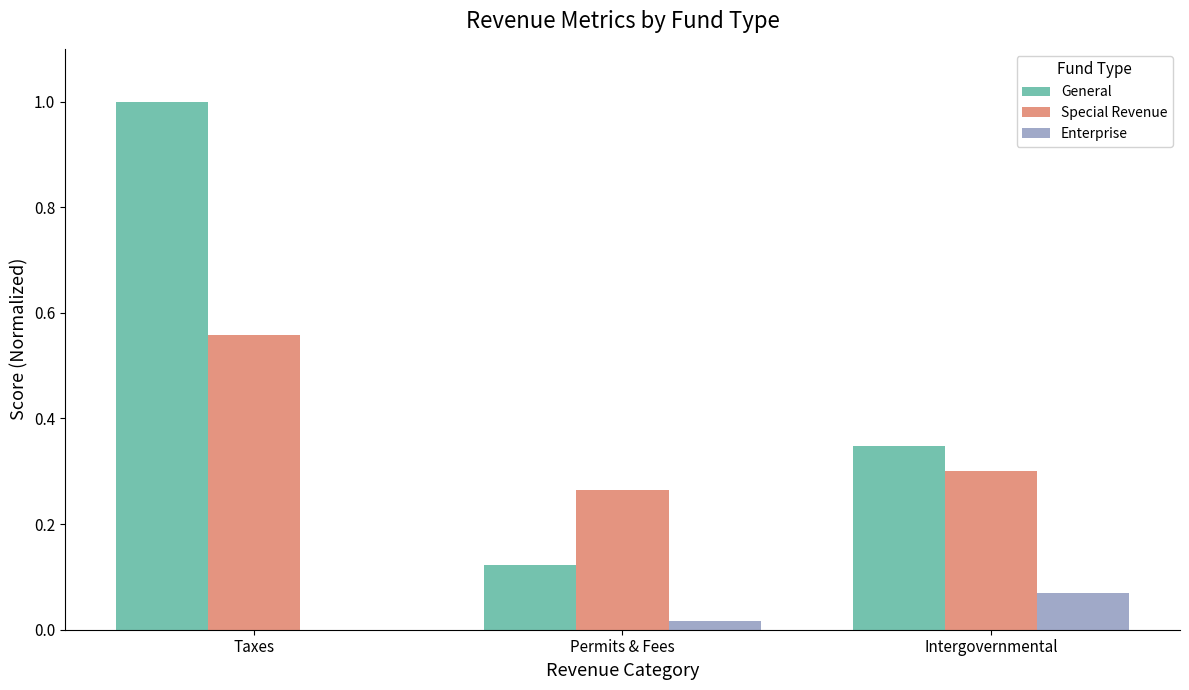

Between Permits & Fees and Intergovernmental, which series saw the biggest shift?

General